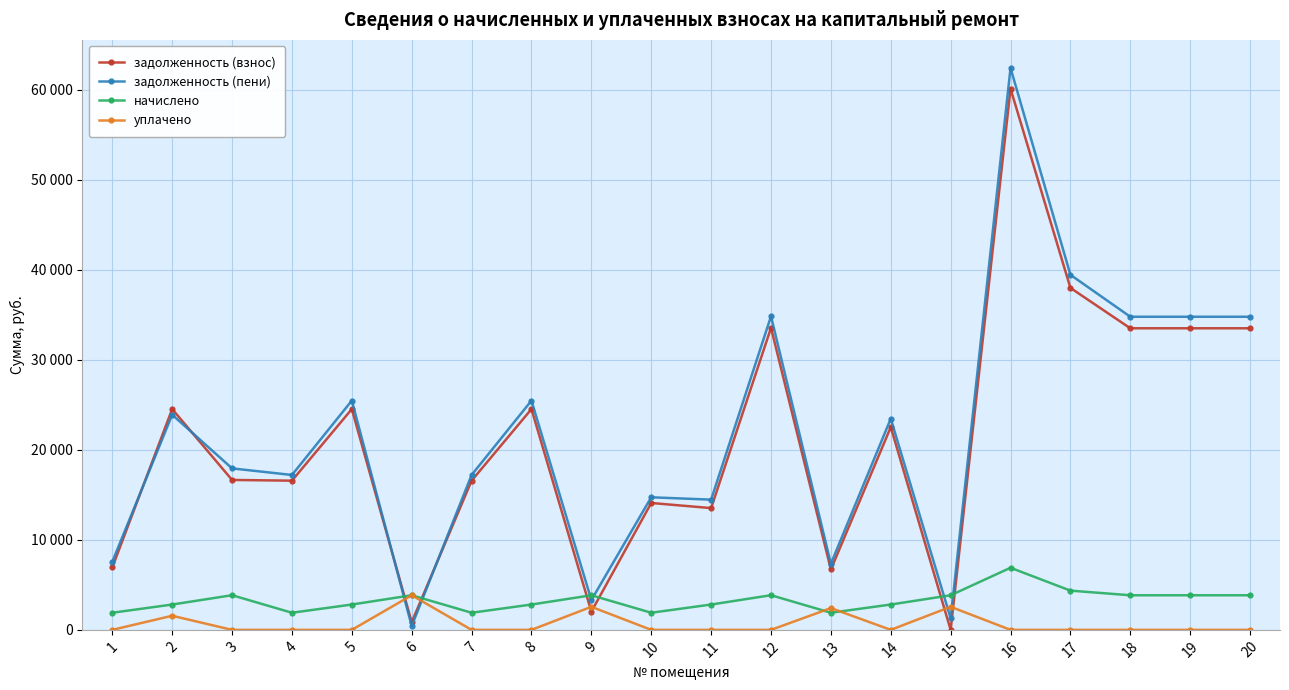

The задолженность (взнос) series shows 11697.5 at 13. True or false?

False